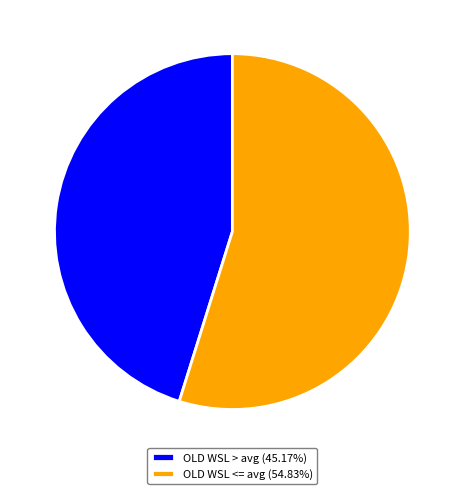

Approximately how many times larger is the value at OLD WSL > avg (45.17%) compared to OLD WSL <= avg (54.83%)?

0.8